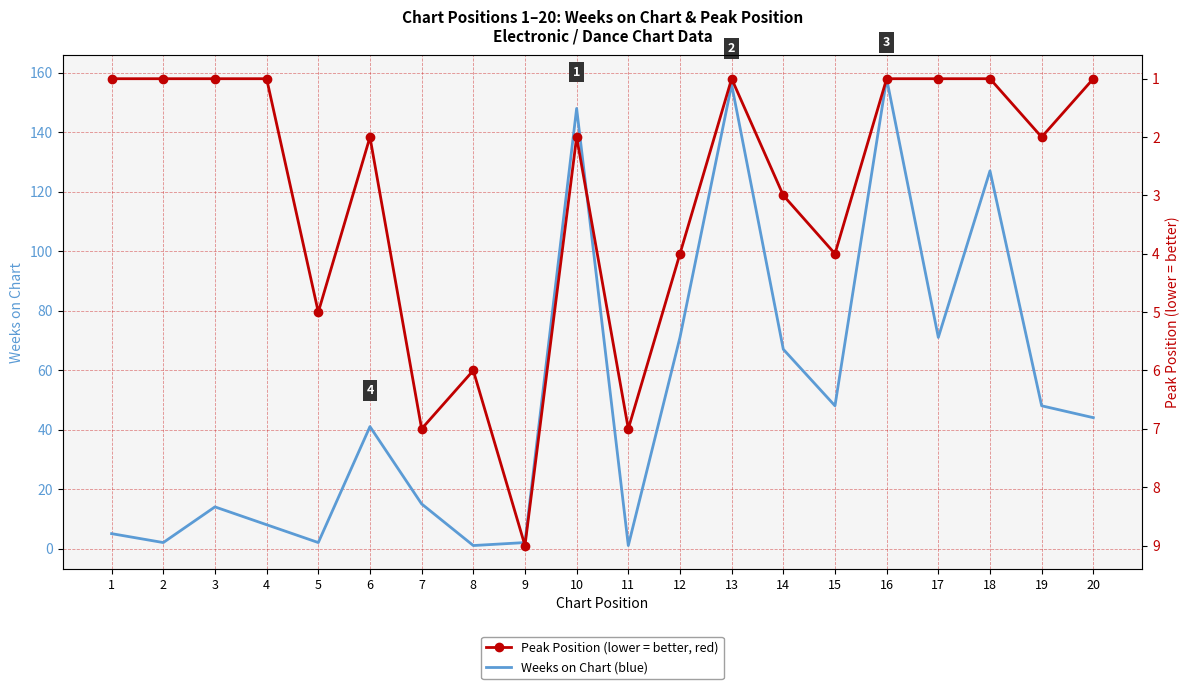

What is the average value of the Peak Position series?

3